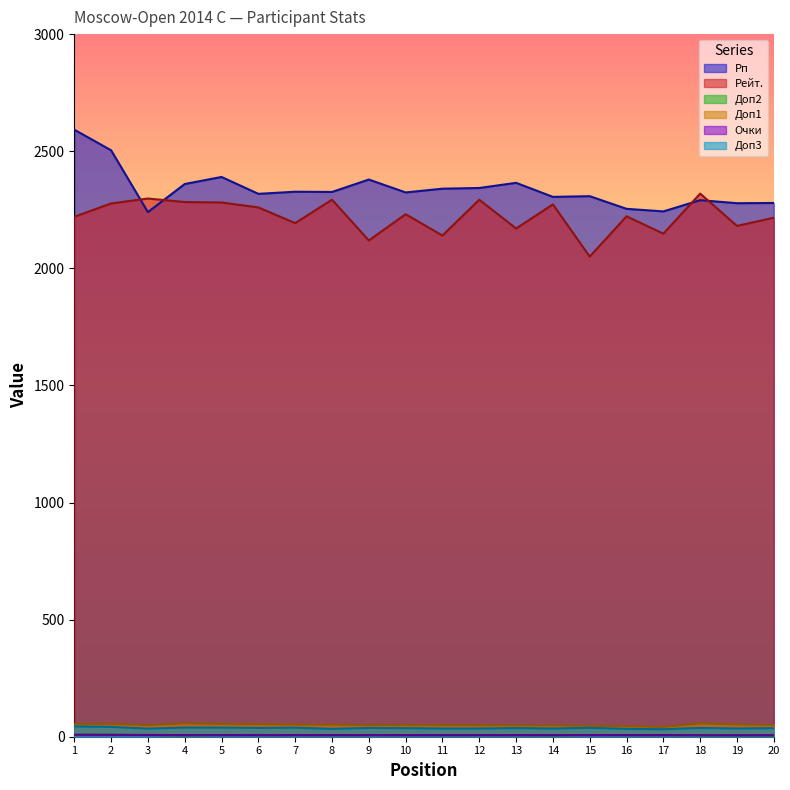

What is the difference between the highest and lowest values at 20?

2274.0